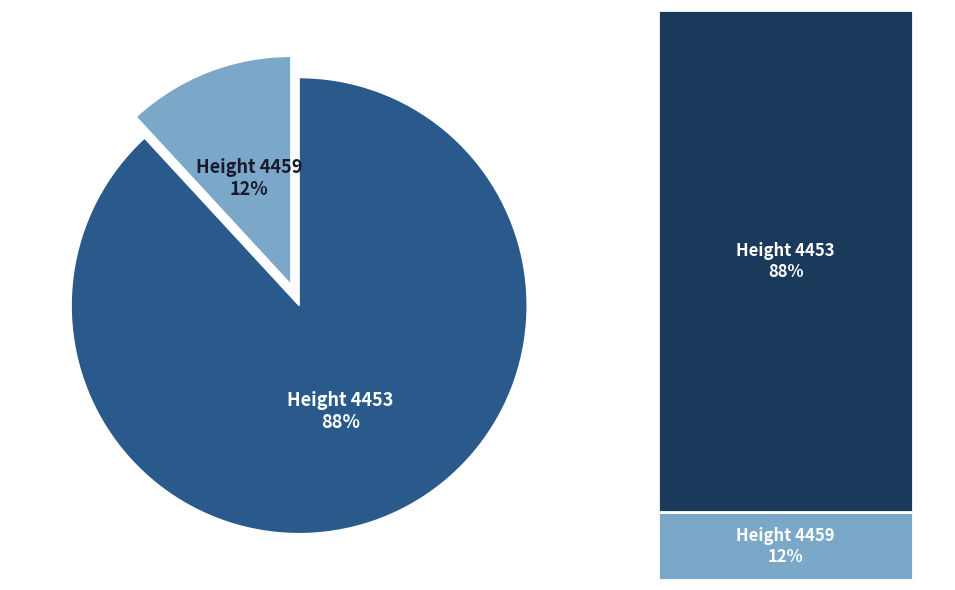

Rank the categories by value from lowest to highest.

4459, 4453